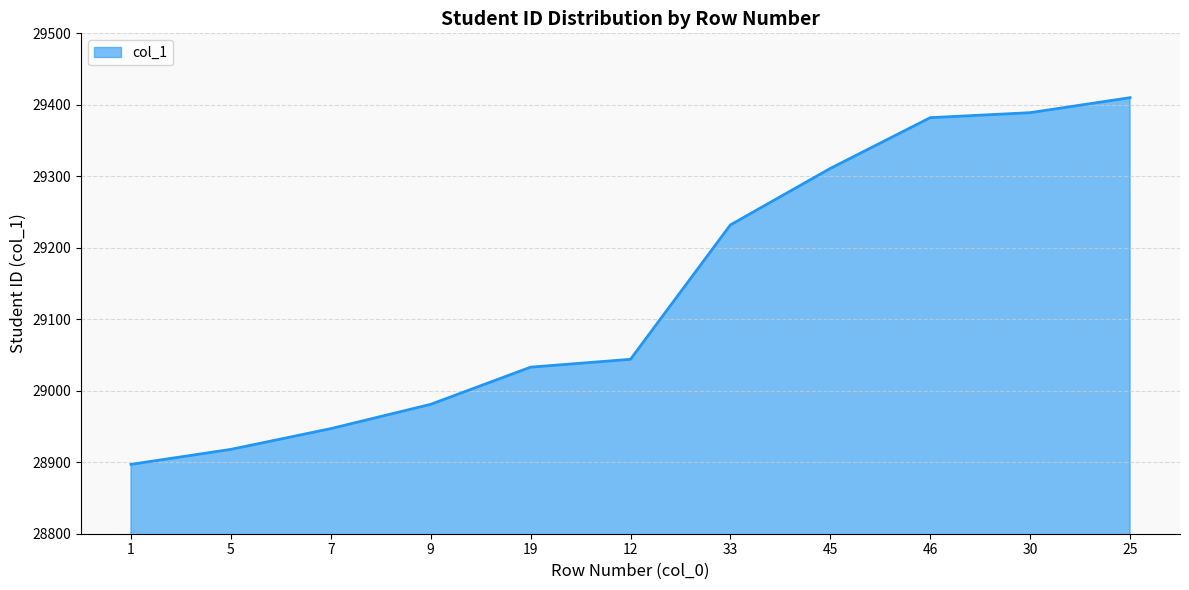

Read the value at 45, to the nearest 50.

29300